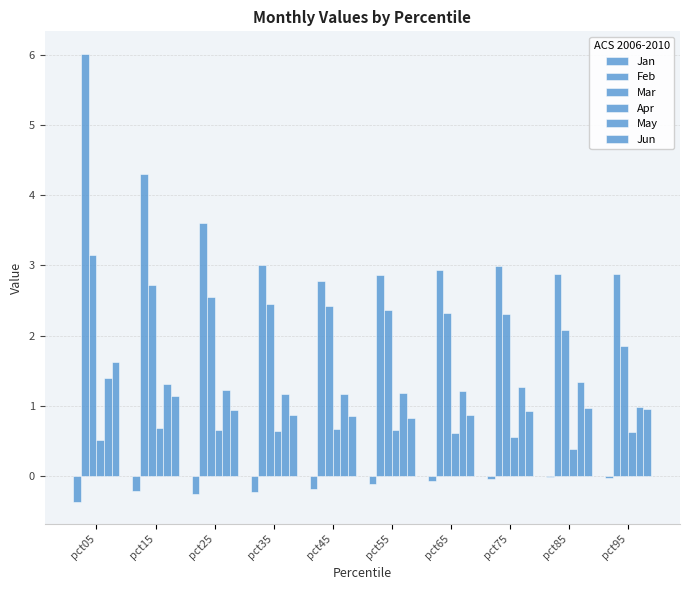

How many groups of bars are there?

10